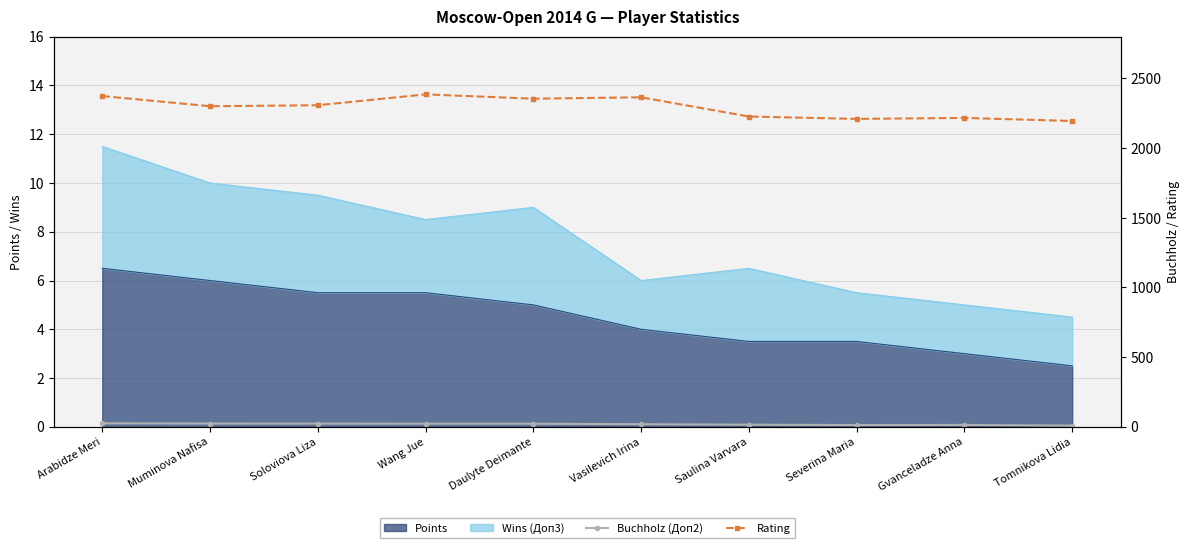

True or false: Buchholz (Доп2) and Rating intersect in this chart.

False